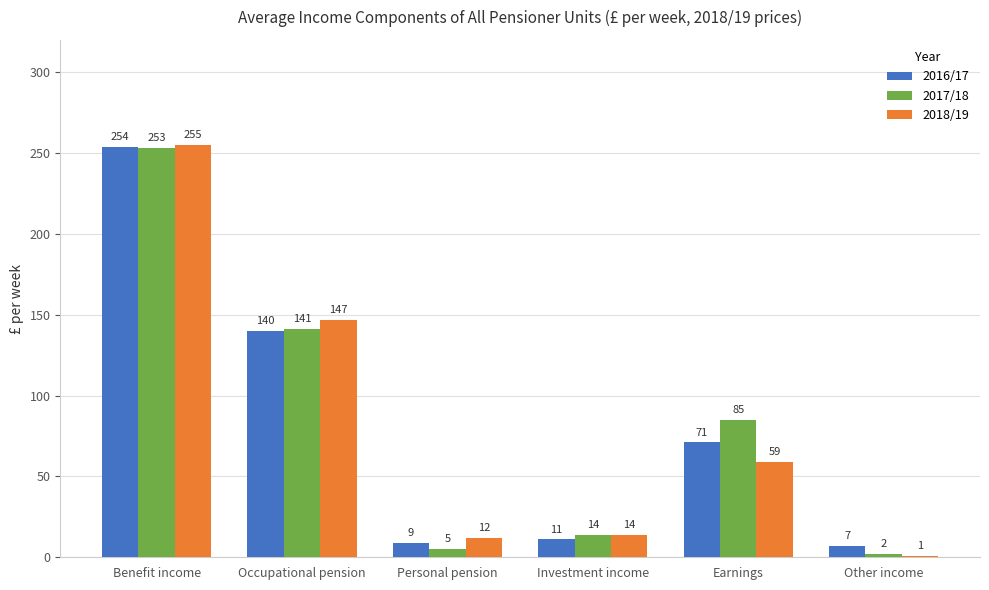

Between Occupational pension and Investment income, which series saw the biggest shift?

2018/19